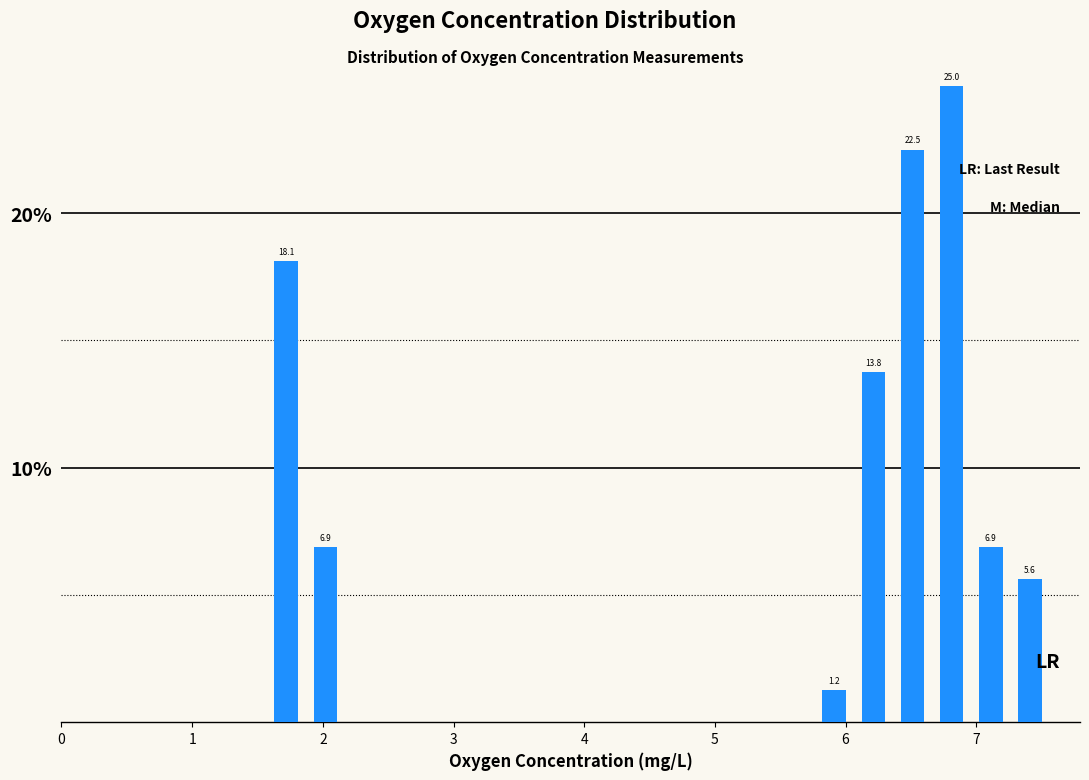

Read against the x-axis, roughly where is the centre of the tallest bar?

6.8